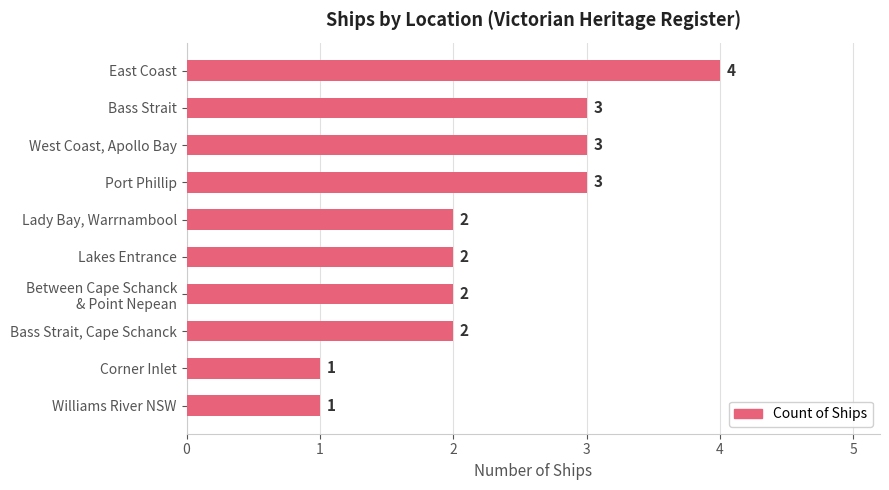

The chart shows a value of 3 at Bass Strait. True or false?

True